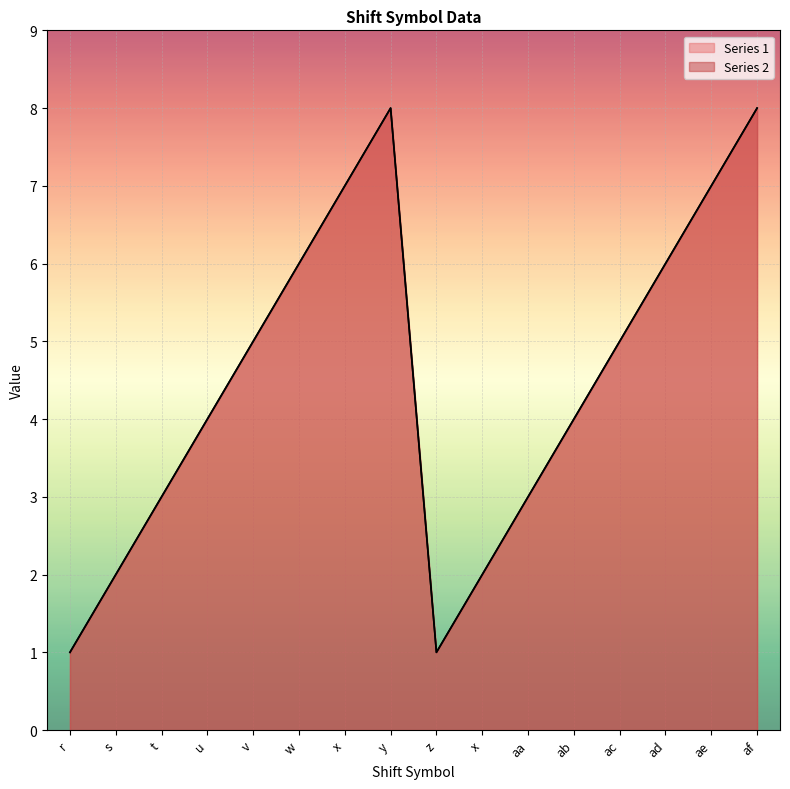

True or false: Series 2 and Series 1 cross at least once.

False